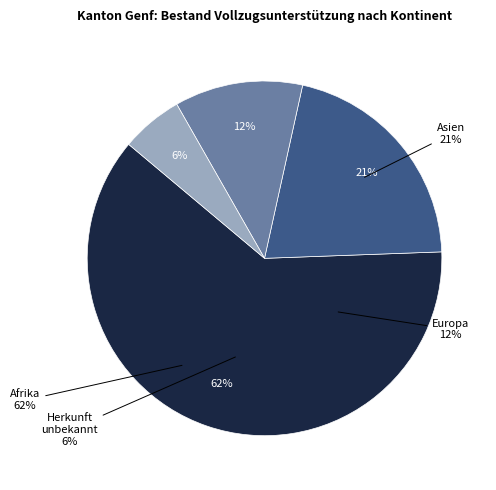

To the nearest percent, what is the difference between the Europa and Afrika slice percentages?

50%